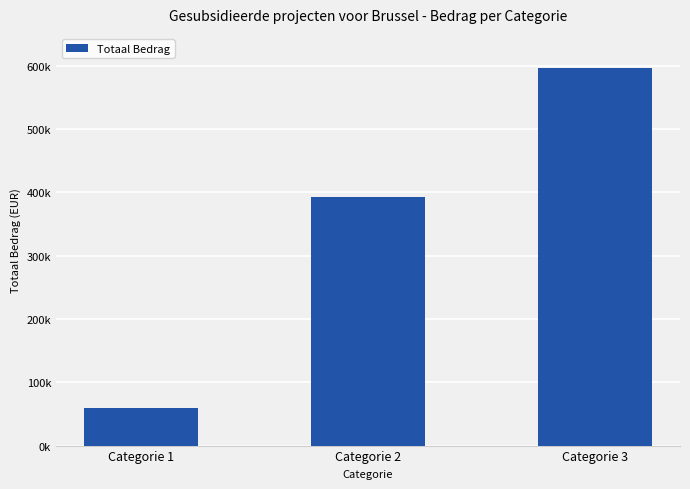

Does the chart contain any negative values?

No